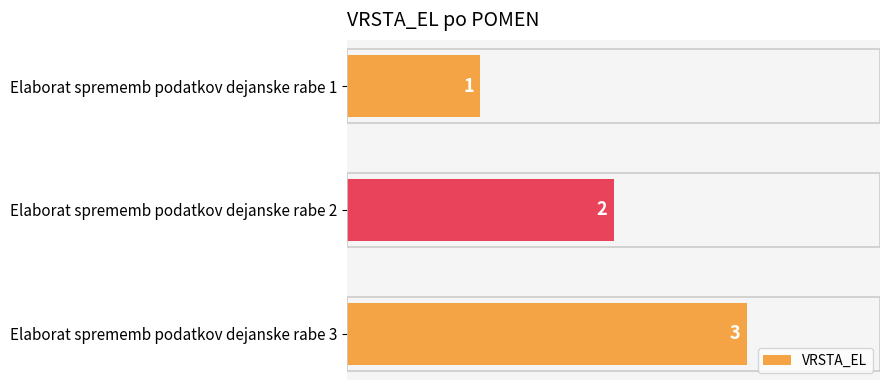

What is the change in value from Elaborat sprememb podatkov dejanske rabe 1 to Elaborat sprememb podatkov dejanske rabe 2?

+1